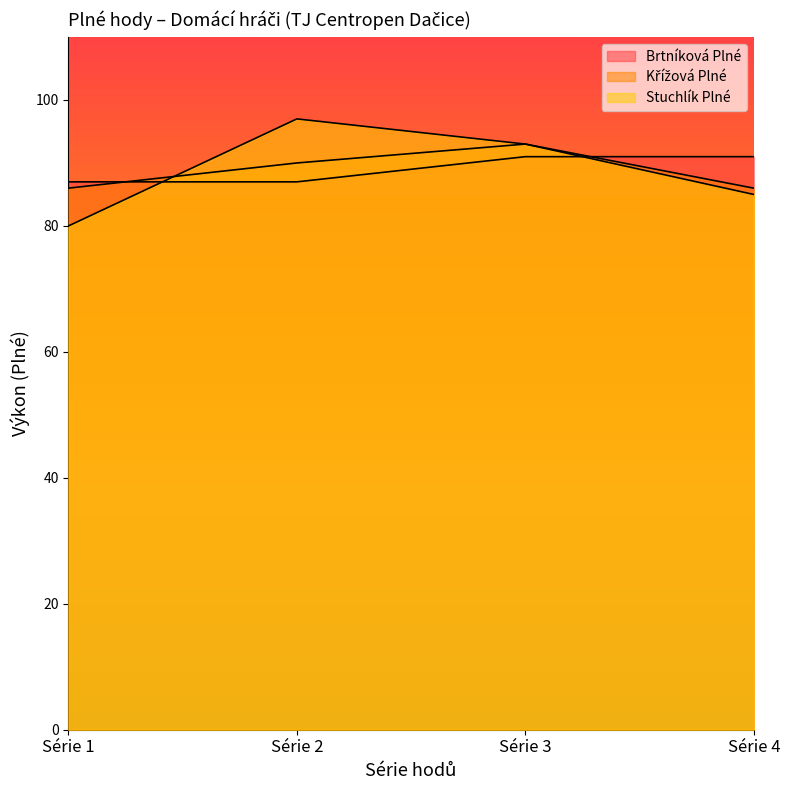

At which category is the sum across all series the highest?

Série 3